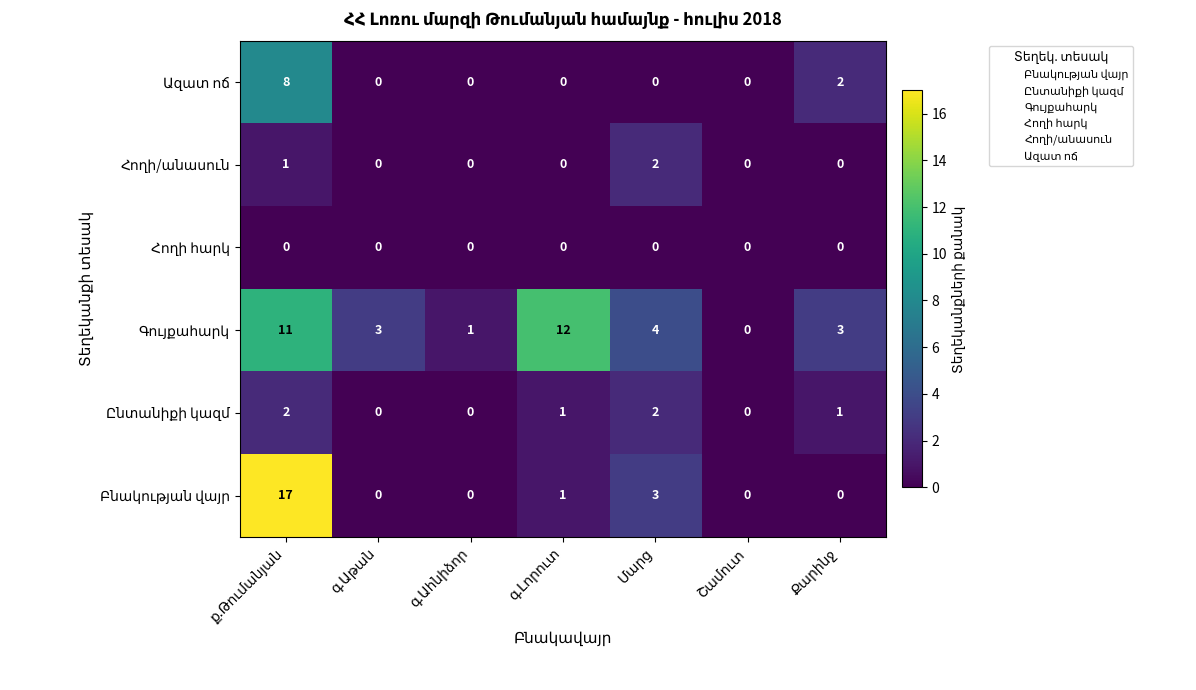

How many data points does each series have?

7